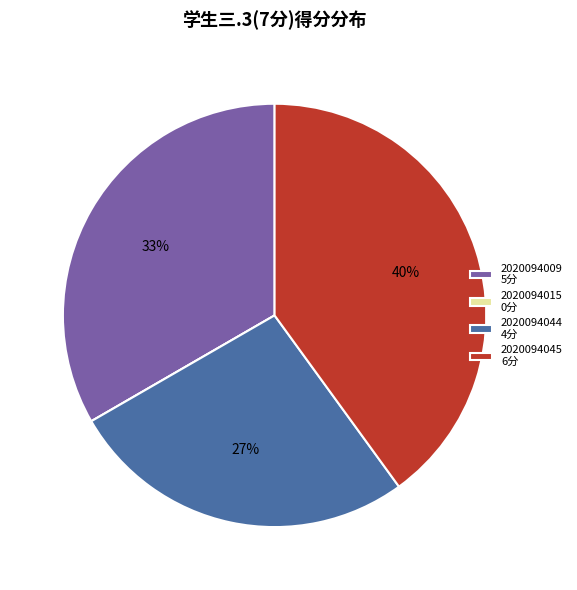

Is it true that 2020094045 is 31% of the pie?

False